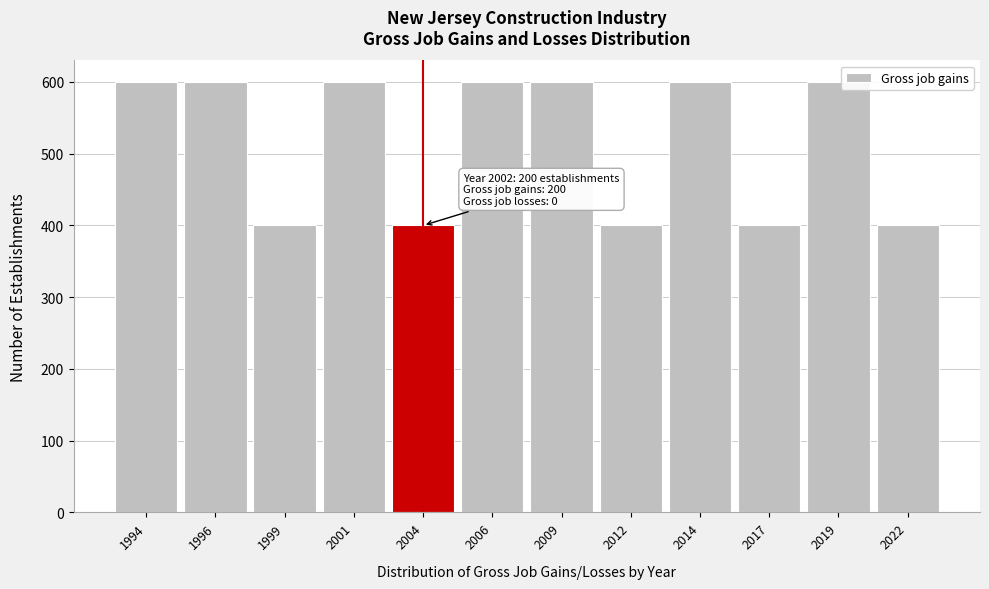

Reading left to right, extract all data points from this chart.

600	600	400	600	400	600	600	400	600	400	600	400